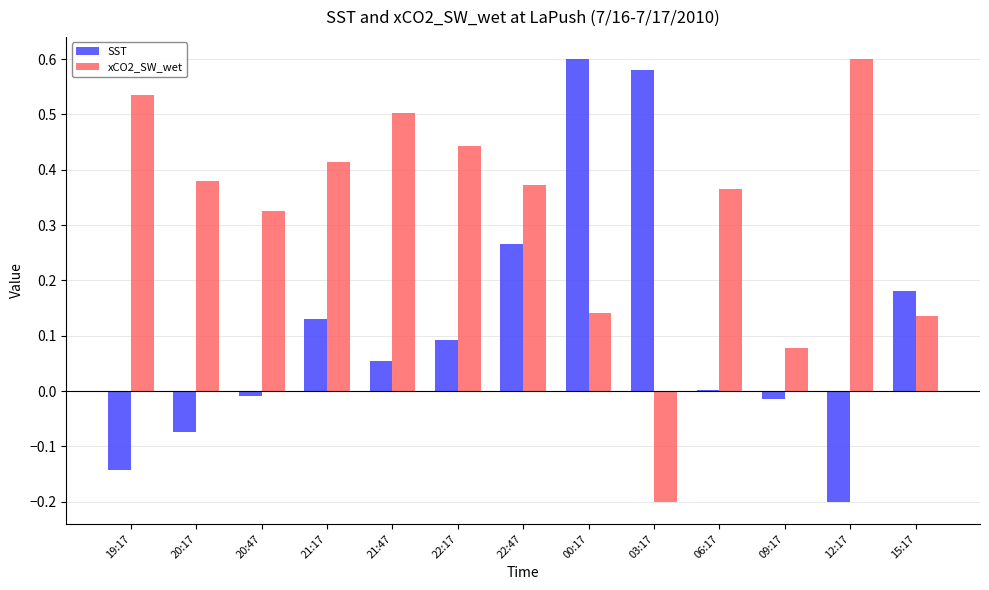

The xCO2_SW_wet series shows 0.5 at 20:47. True or false?

False